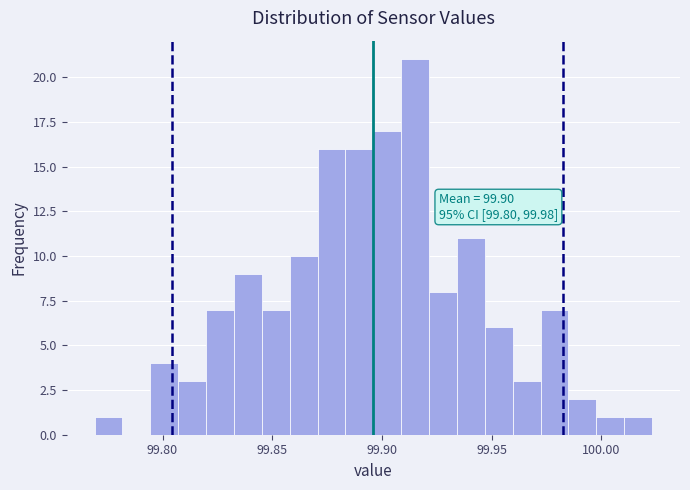

Around what value on the x-axis is the tallest bar? Give the approximate position of its centre, as read against the axis.

99.915